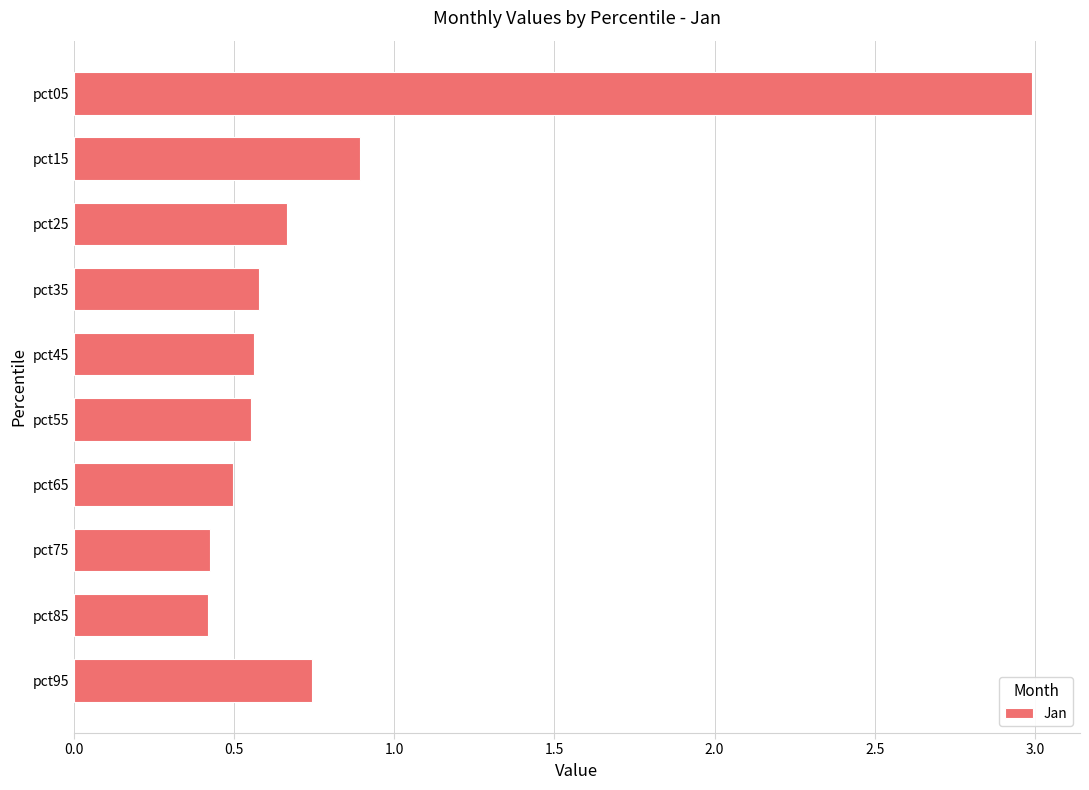

The chart shows a value of 0.4 at pct75. True or false?

True